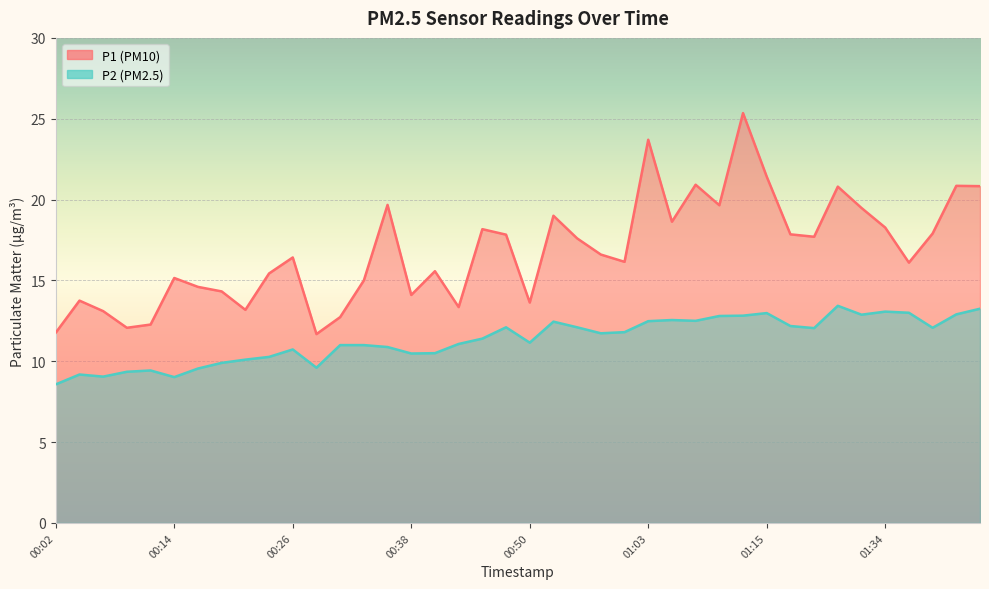

What is the sum of all P2 values?

453.4